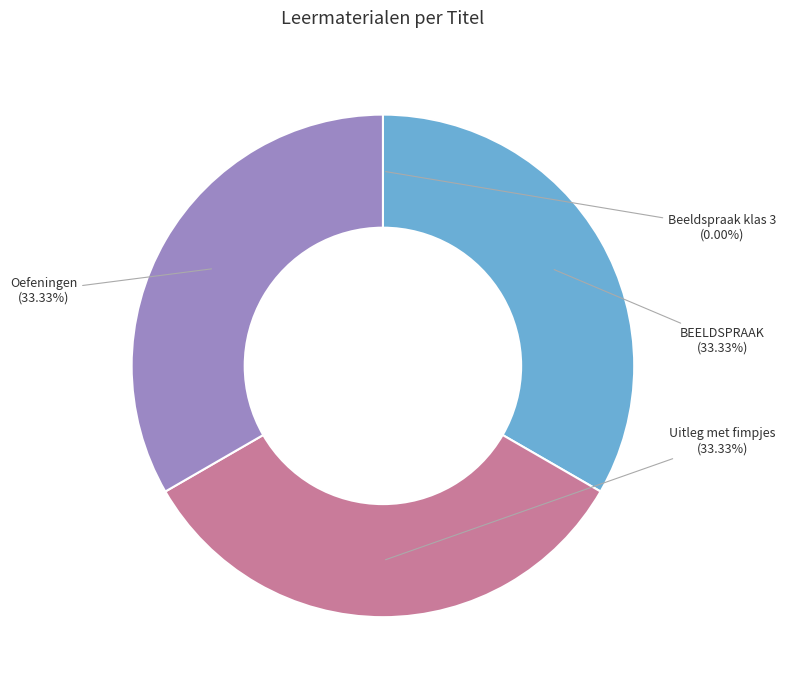

What percentage is NOT represented by Oefeningen?

66.7%